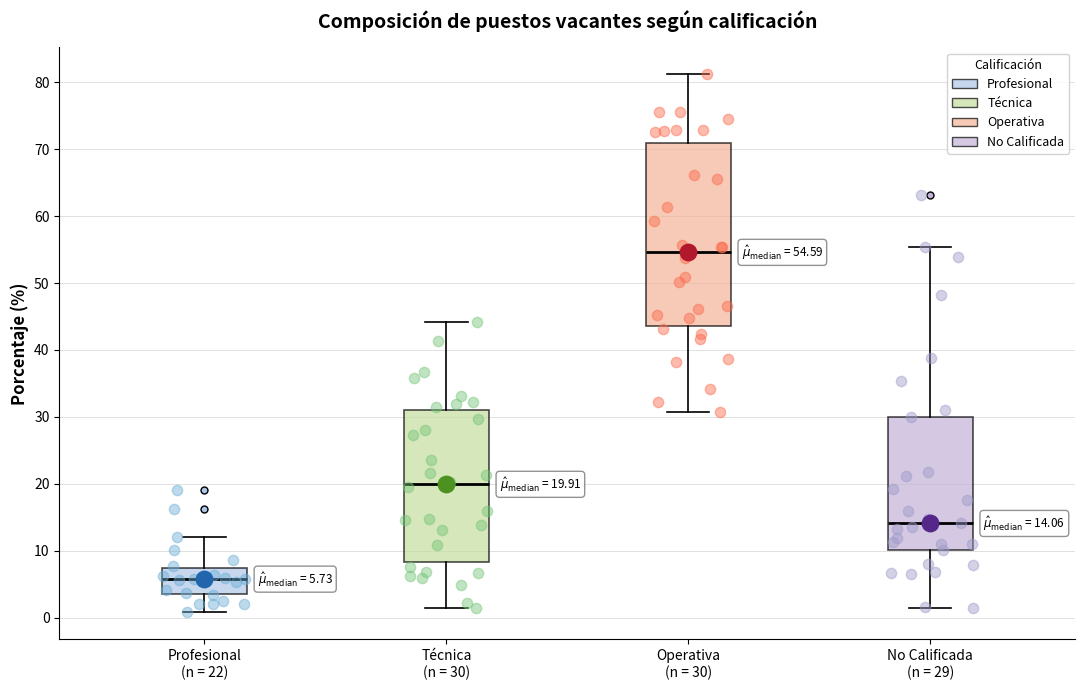

Which box has the lowest median line?

Profesional (n = 22)